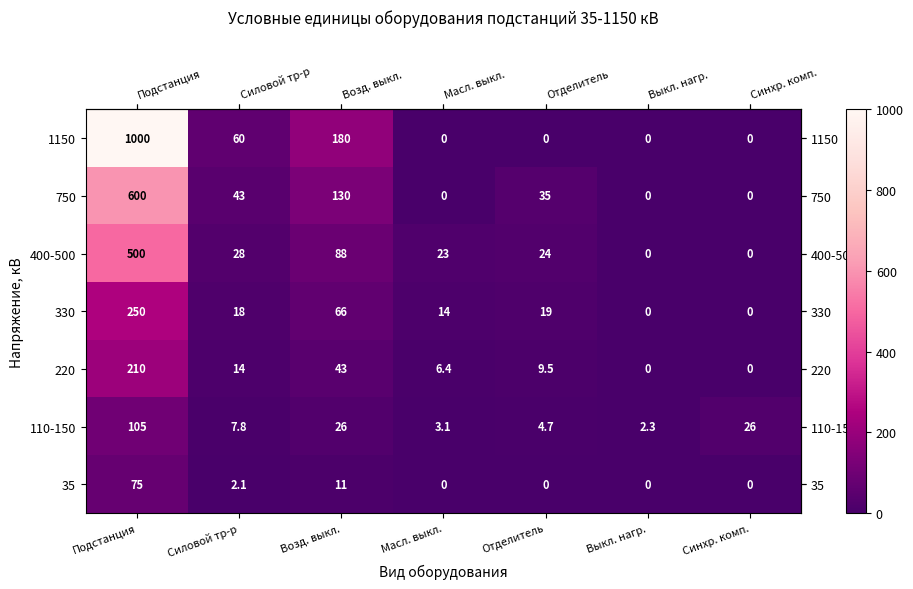

What is the maximum value shown in the chart?

1000.0